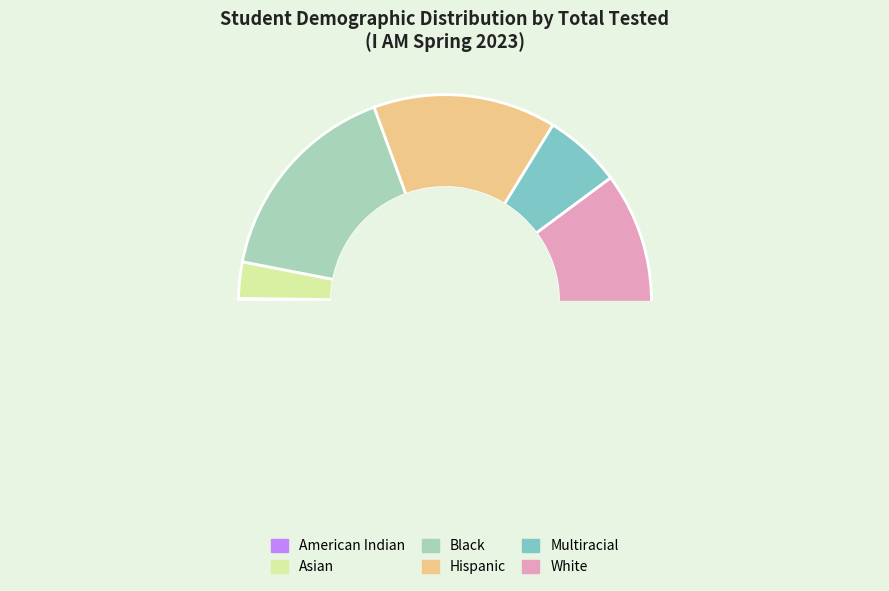

What is the change in value from Black to White?

+2585